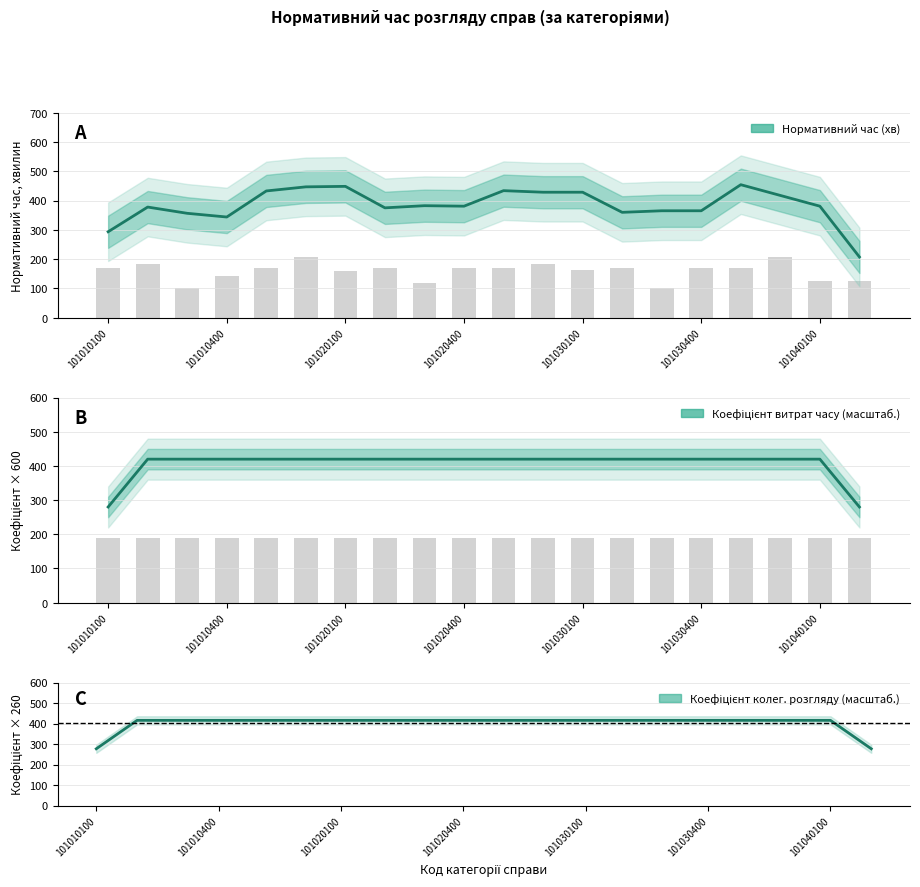

Which series changed the most between 8 and 19?

Нормативний час (хв)